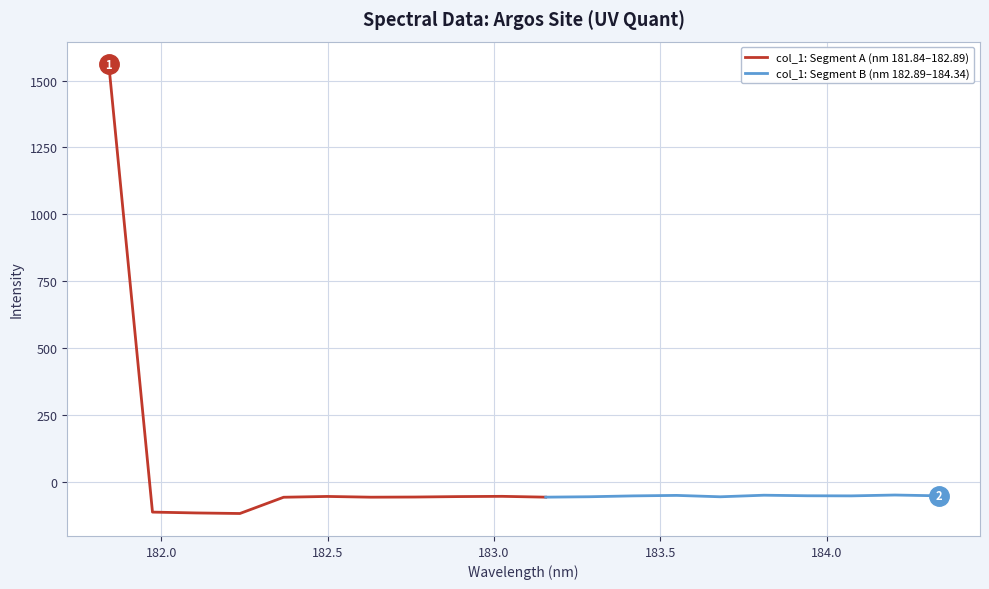

What is the change in value from 10 to 13?

+6.6